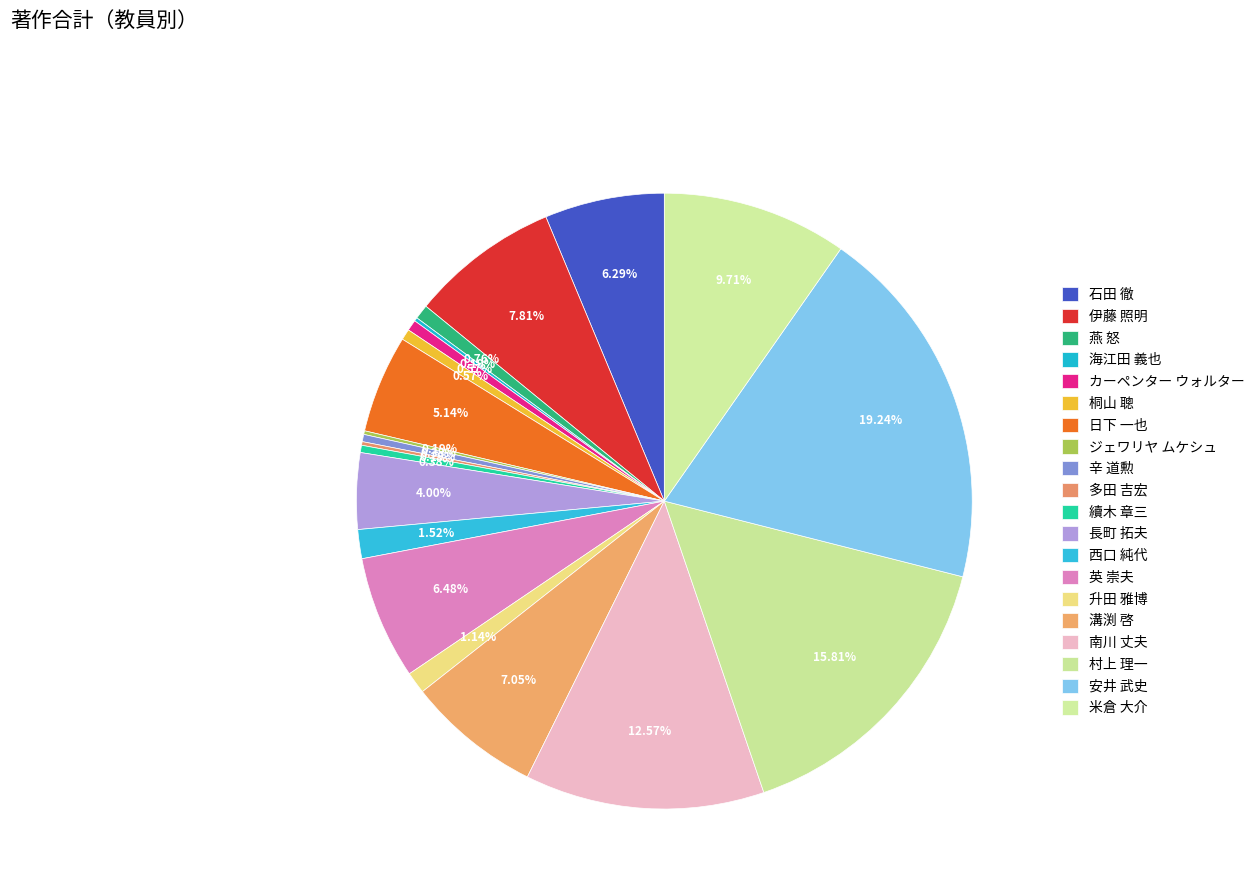

Is there a majority slice in this chart?

No